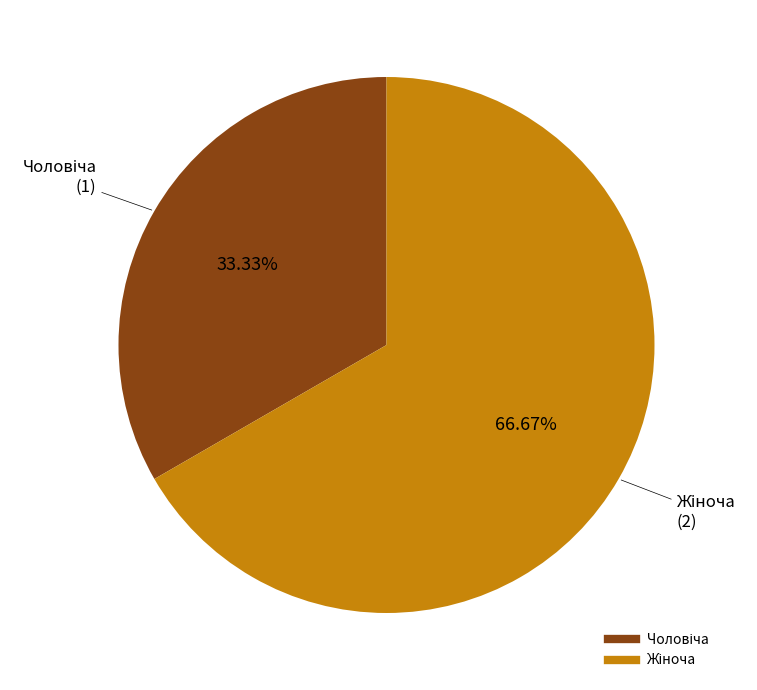

Is there a majority slice in this chart?

Yes